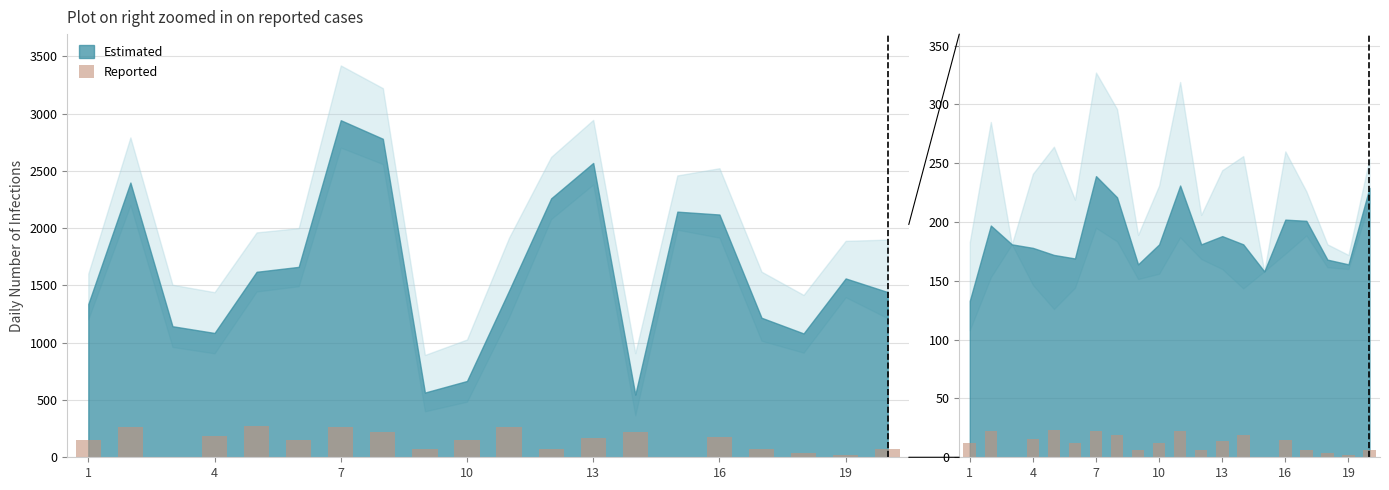

What is the difference between the second highest and minimum values?

22.0